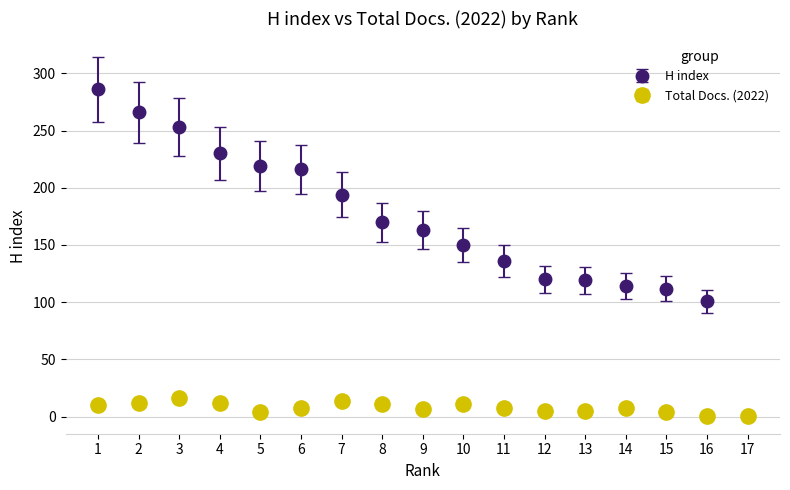

Which series has the largest range (max minus min)?

H index